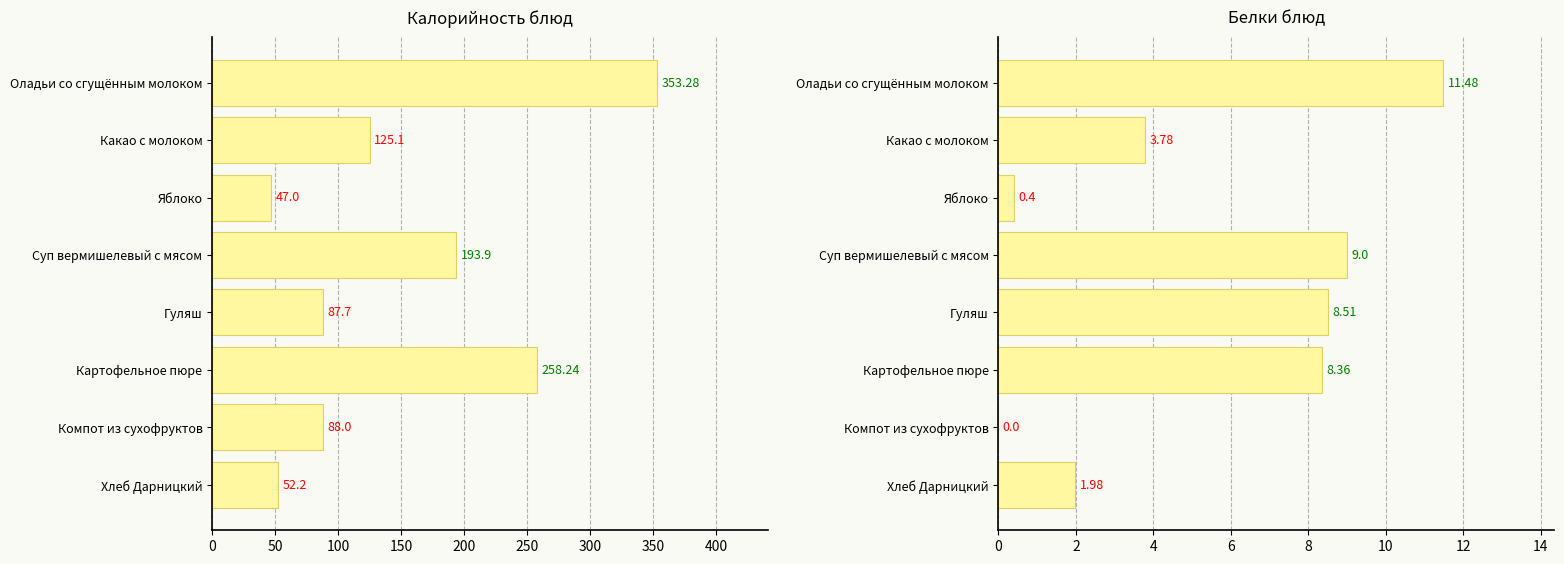

Is it true that Калорийность equals 258.2 at 250?

True